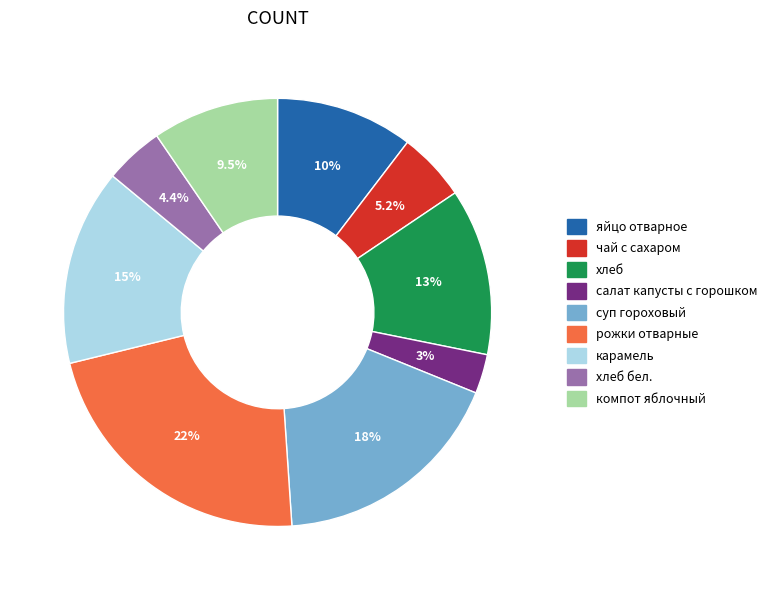

To the nearest percent, what percentage of the pie is чай с сахаром?

5%